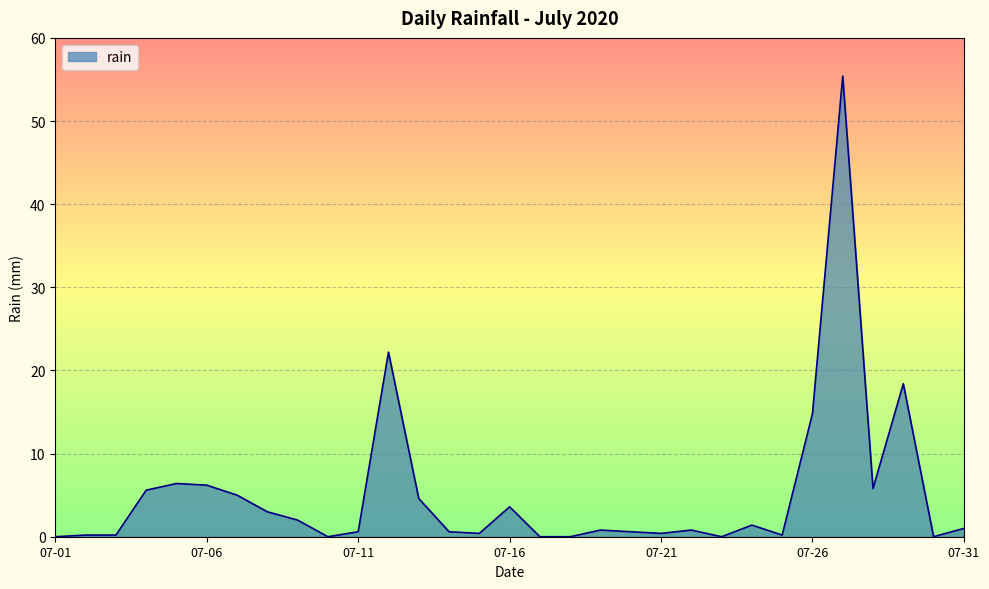

What is the maximum value shown in the chart?

55.4